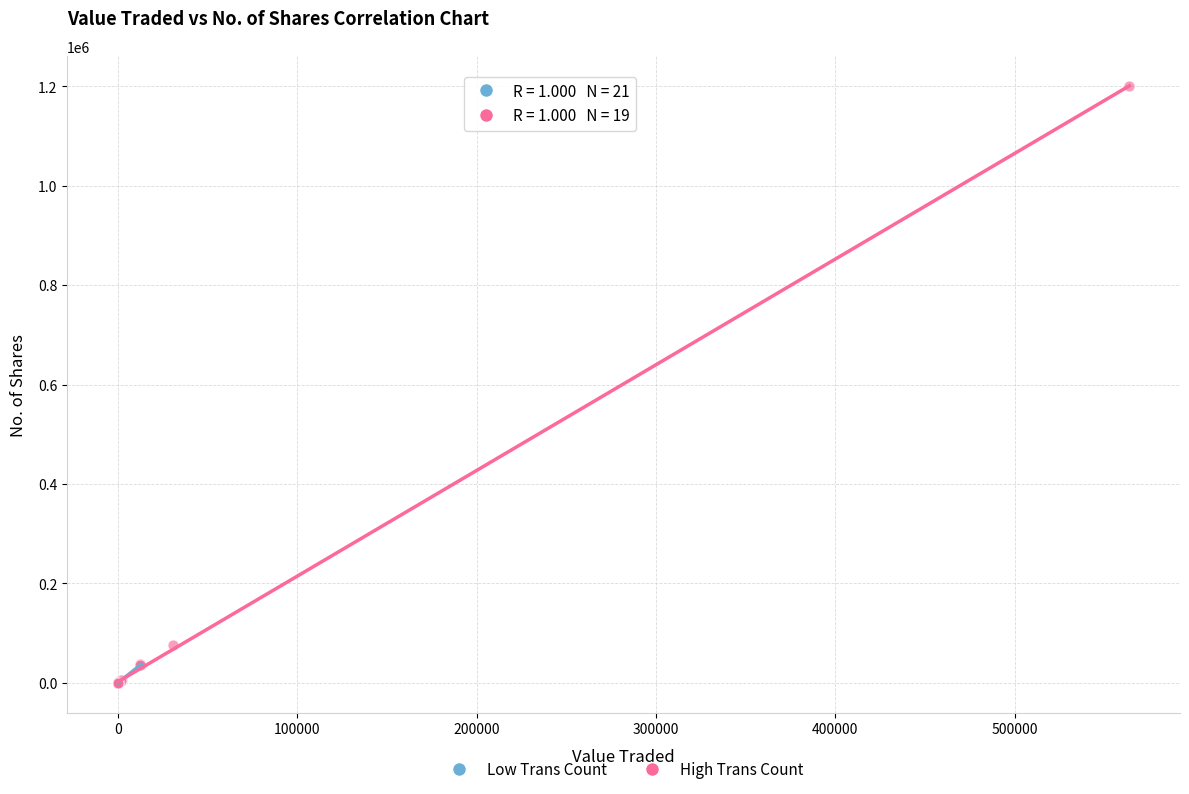

Which series has the largest Y range (max minus min)?

High Trans Count